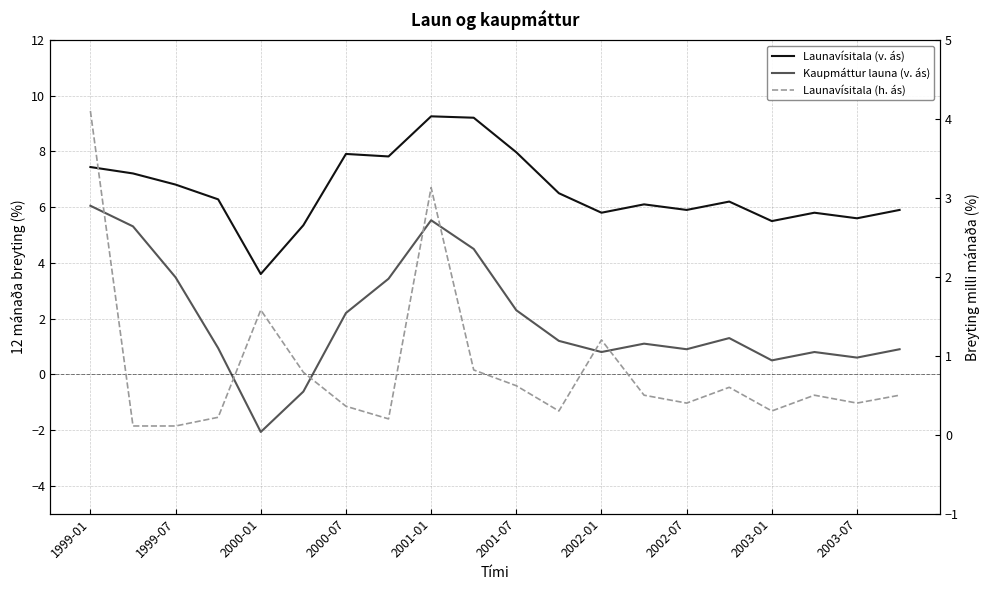

List the series in order of their overall mean, lowest first.

Launavísitala (h. ás), Kaupmáttur launa (v. ás), Launavísitala (v. ás)